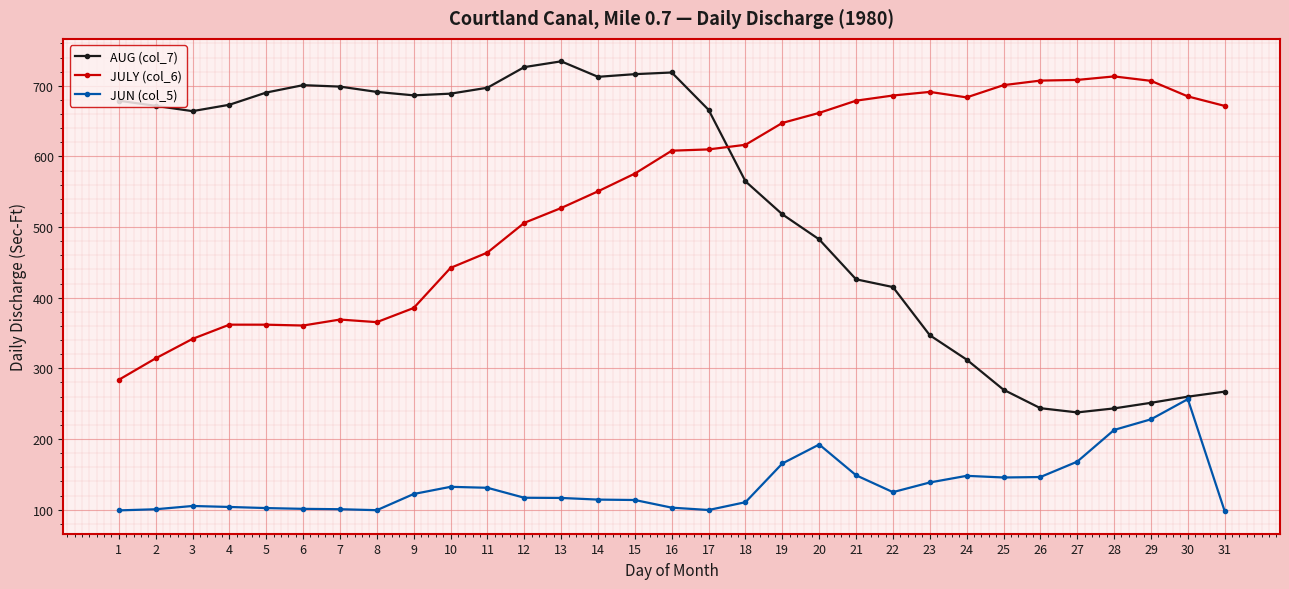

Rank the series at 5 from highest to lowest value.

AUG (col_7), JULY (col_6), JUN (col_5)